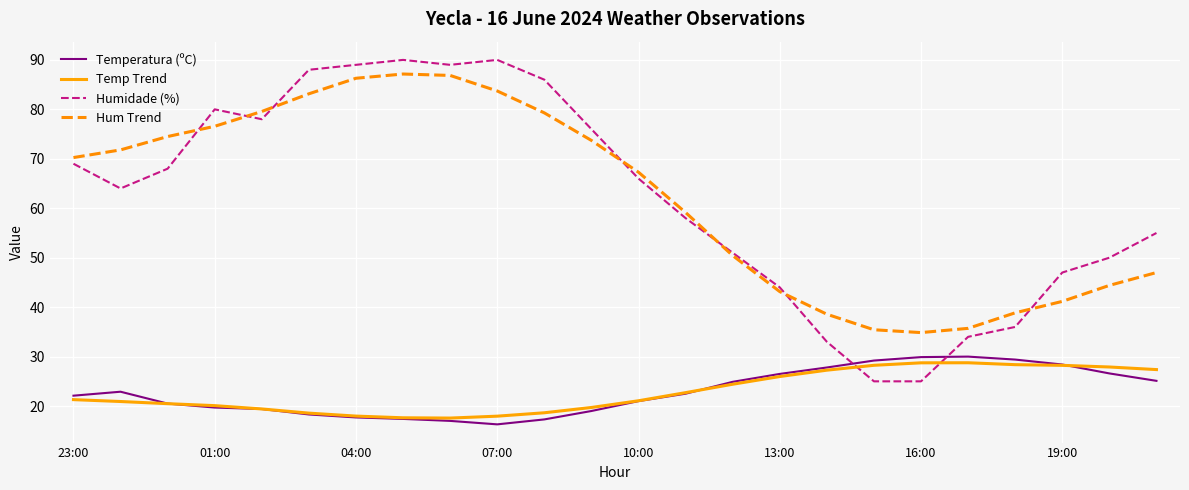

True or false: Hum Trend and Temperatura (ºC) cross at least once.

False